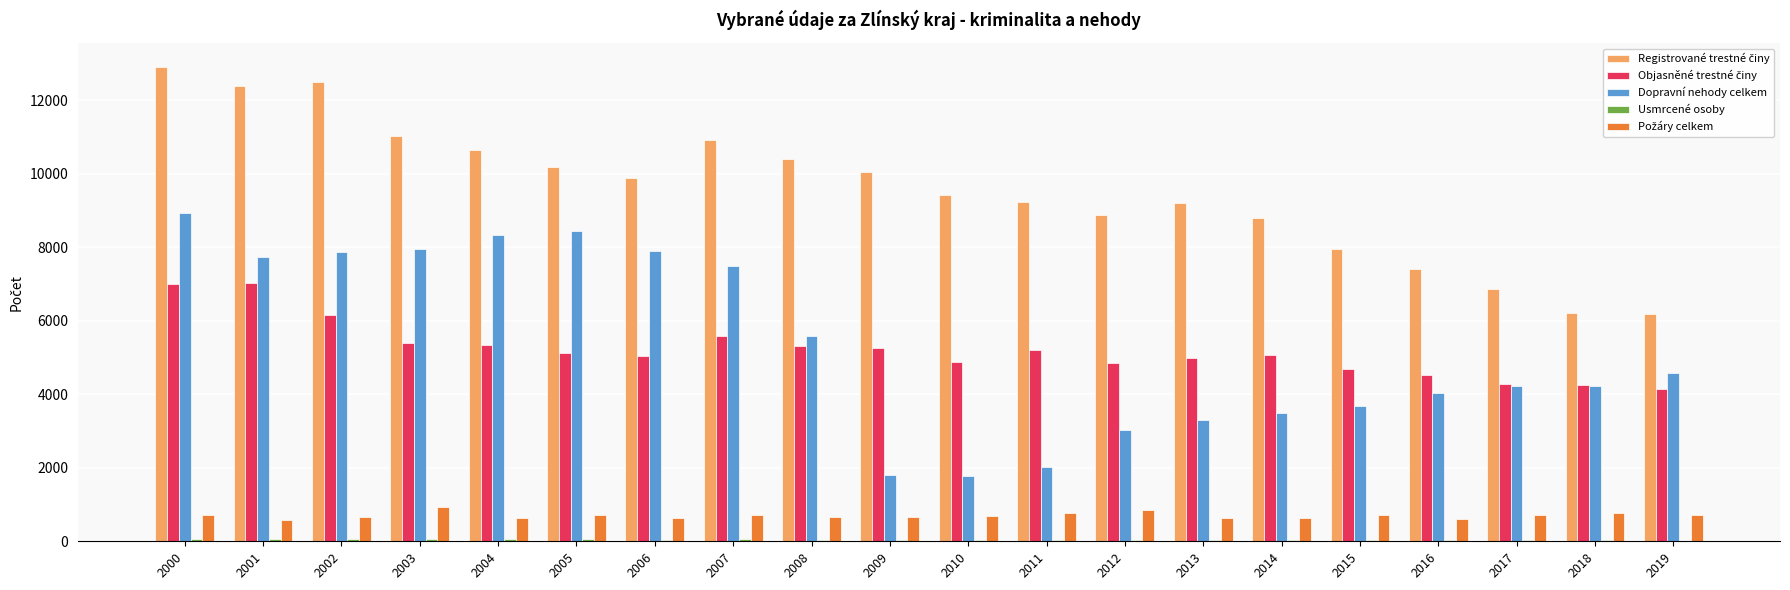

What is the sum of all Dopravní nehody celkem values?

106442